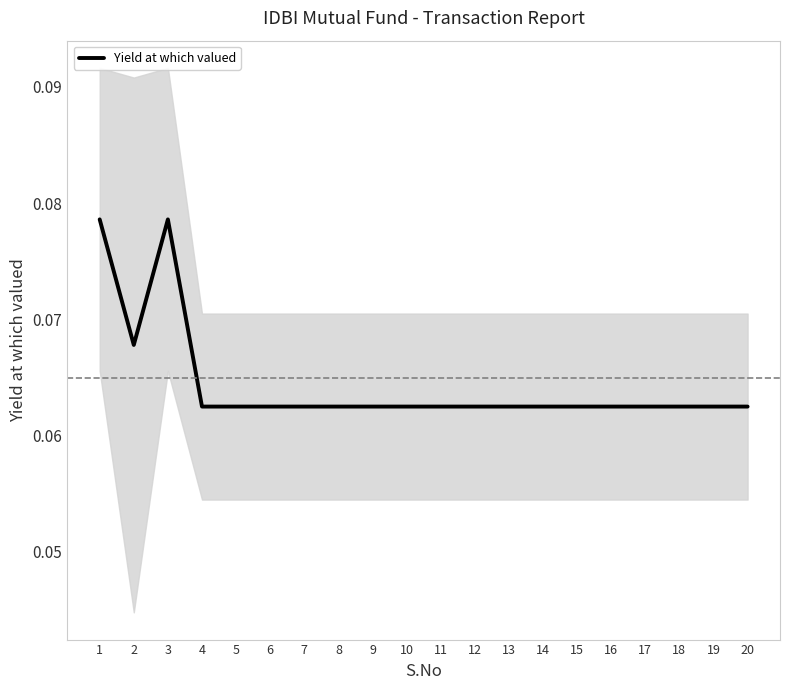

Rank the categories by value from lowest to highest.

4, 5, 6, 7, 8, 9, 10, 11, 12, 13, 14, 15, 16, 17, 18, 19, 20, 2, 1, 3